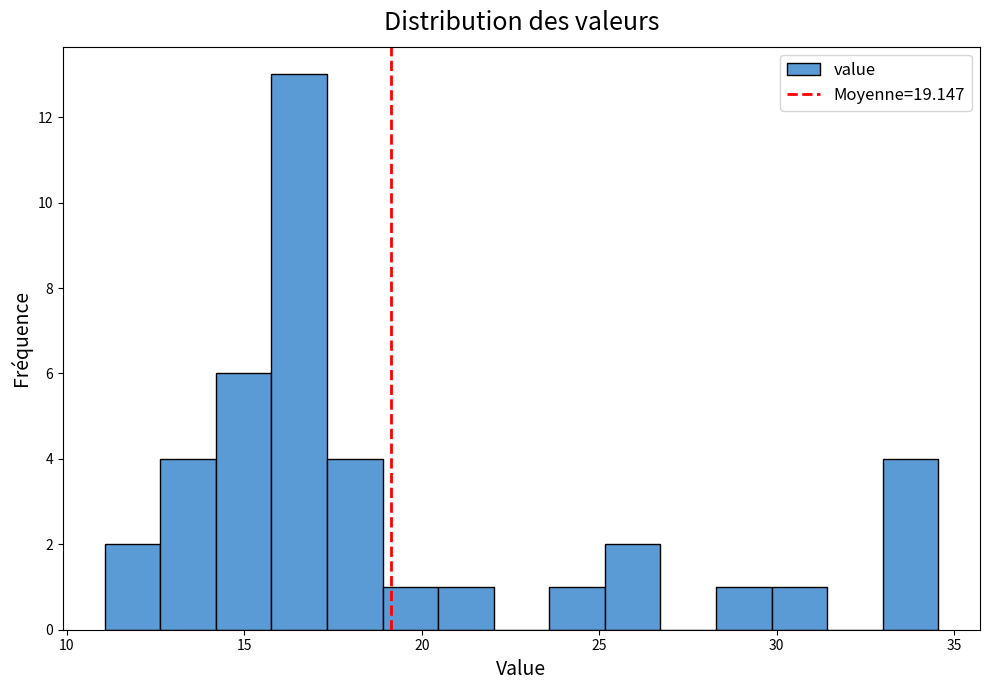

Around what value on the x-axis is the tallest bar? Give the approximate position of its centre, as read against the axis.

16.5